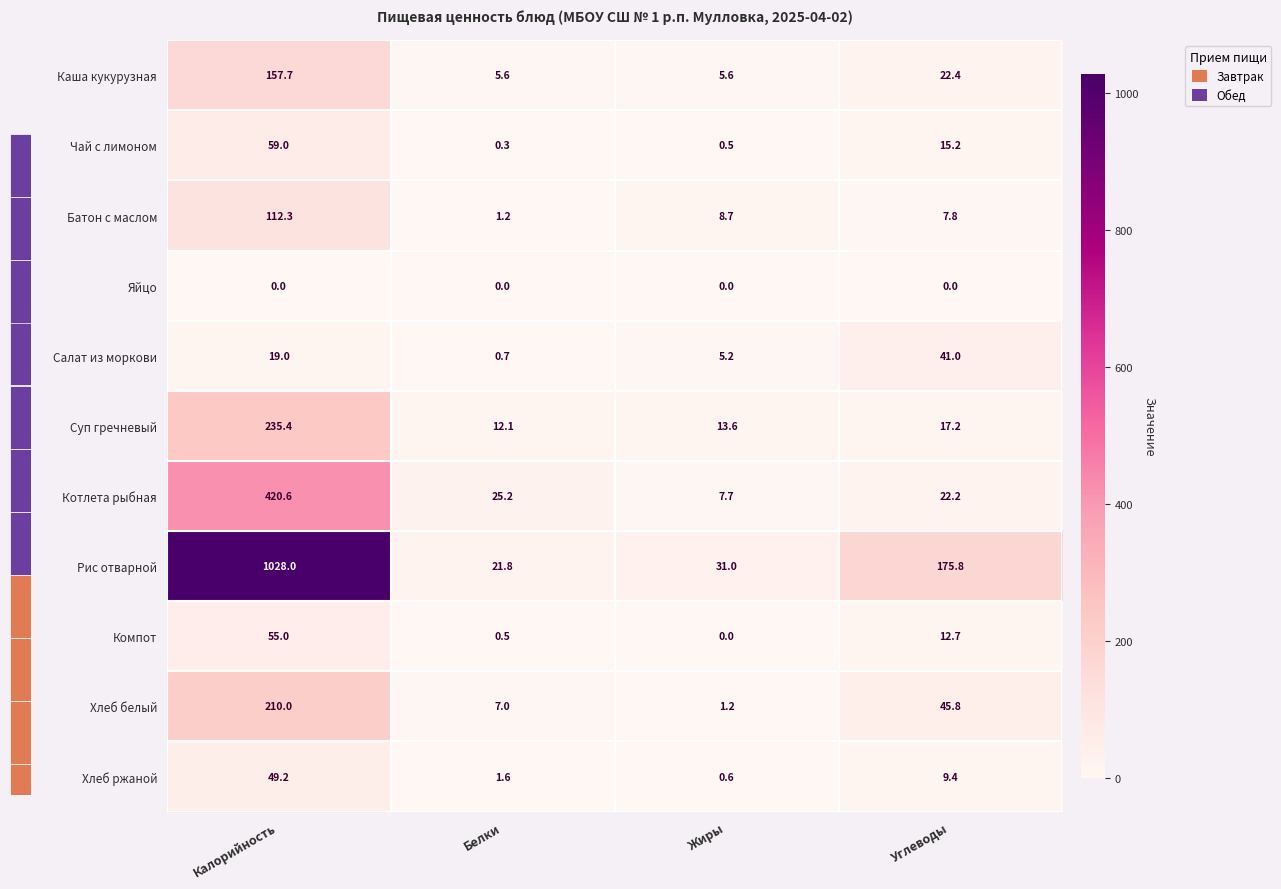

What is the average value of the Хлеб ржаной series?

15.2